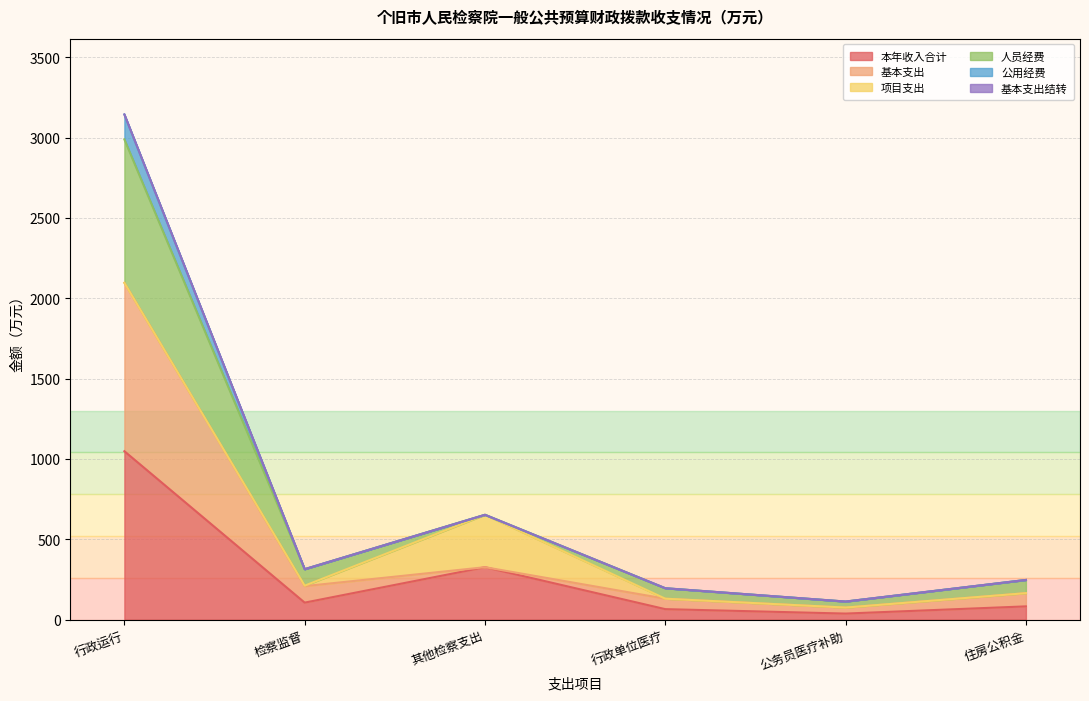

At which label does 公用经费 reach its minimum?

公务员医疗补助